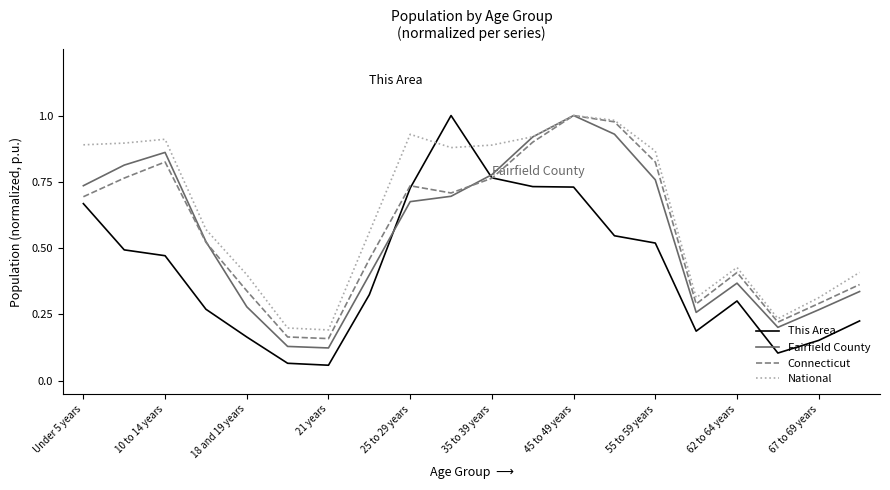

Which series has the largest total across all categories?

National